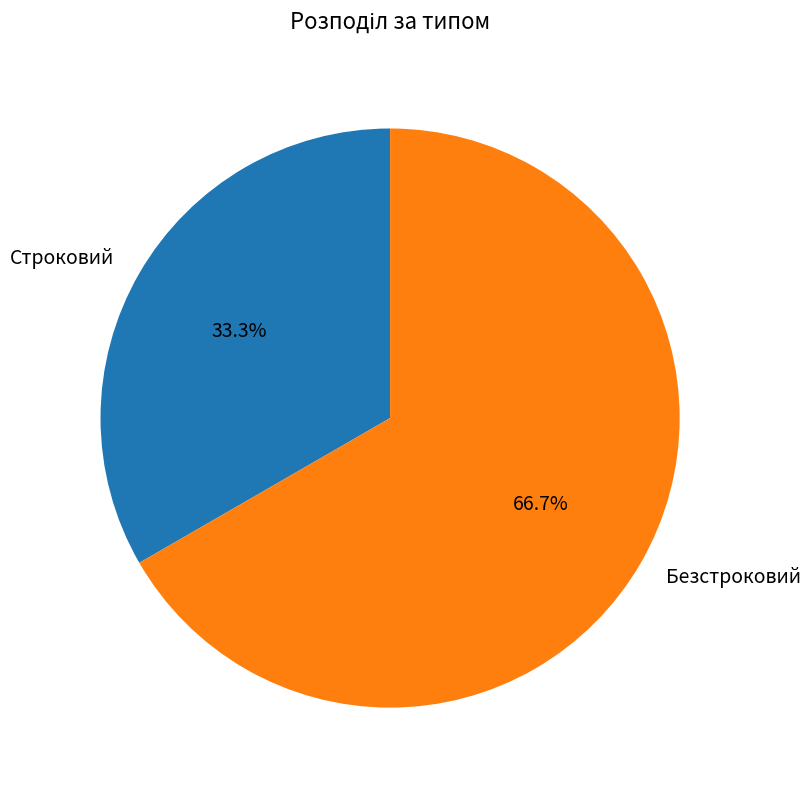

To the nearest percent, what is the difference between the largest and smallest slice percentages?

33%